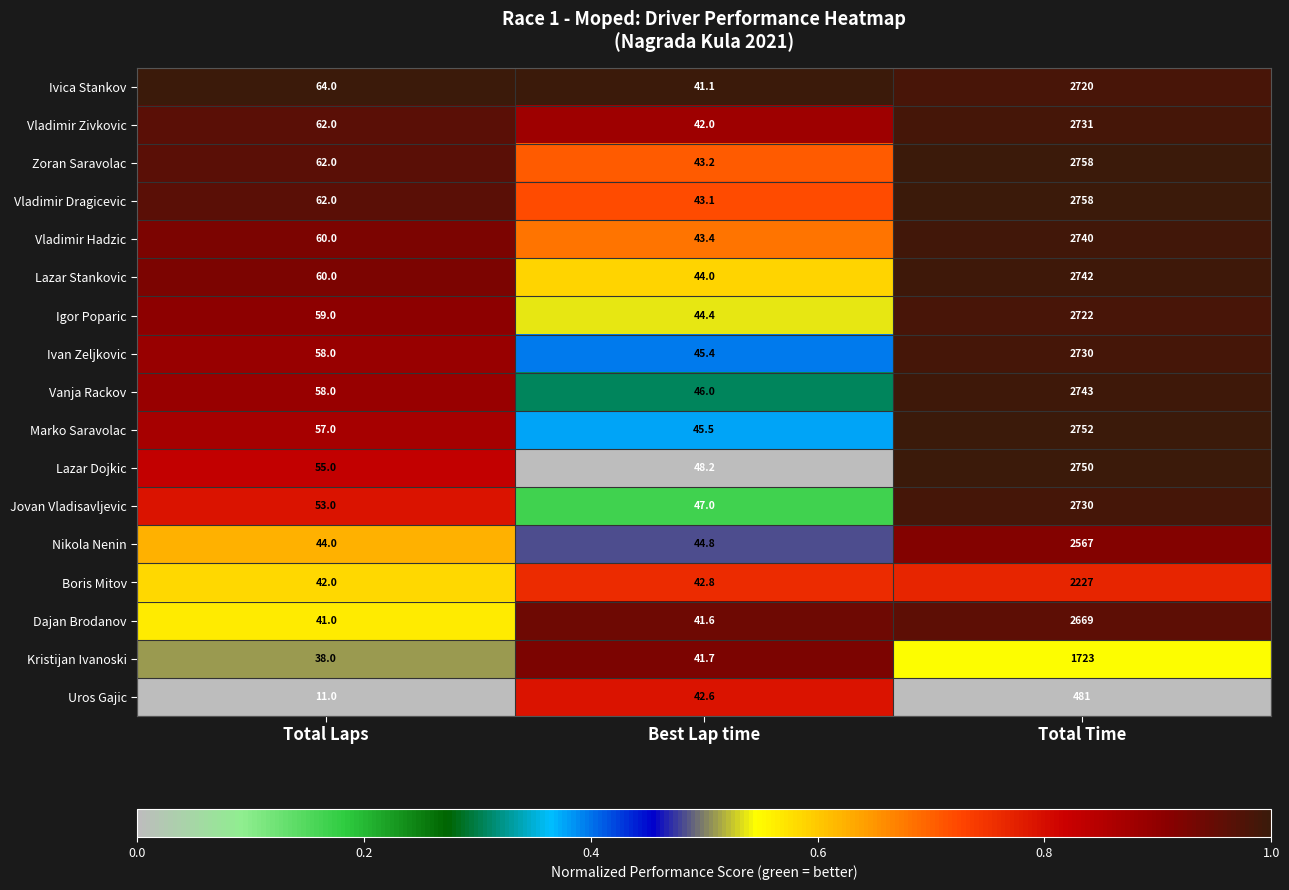

Rank the categories by Vladimir Dragicevic value from highest to lowest.

Total Time, Total Laps, Best Lap time